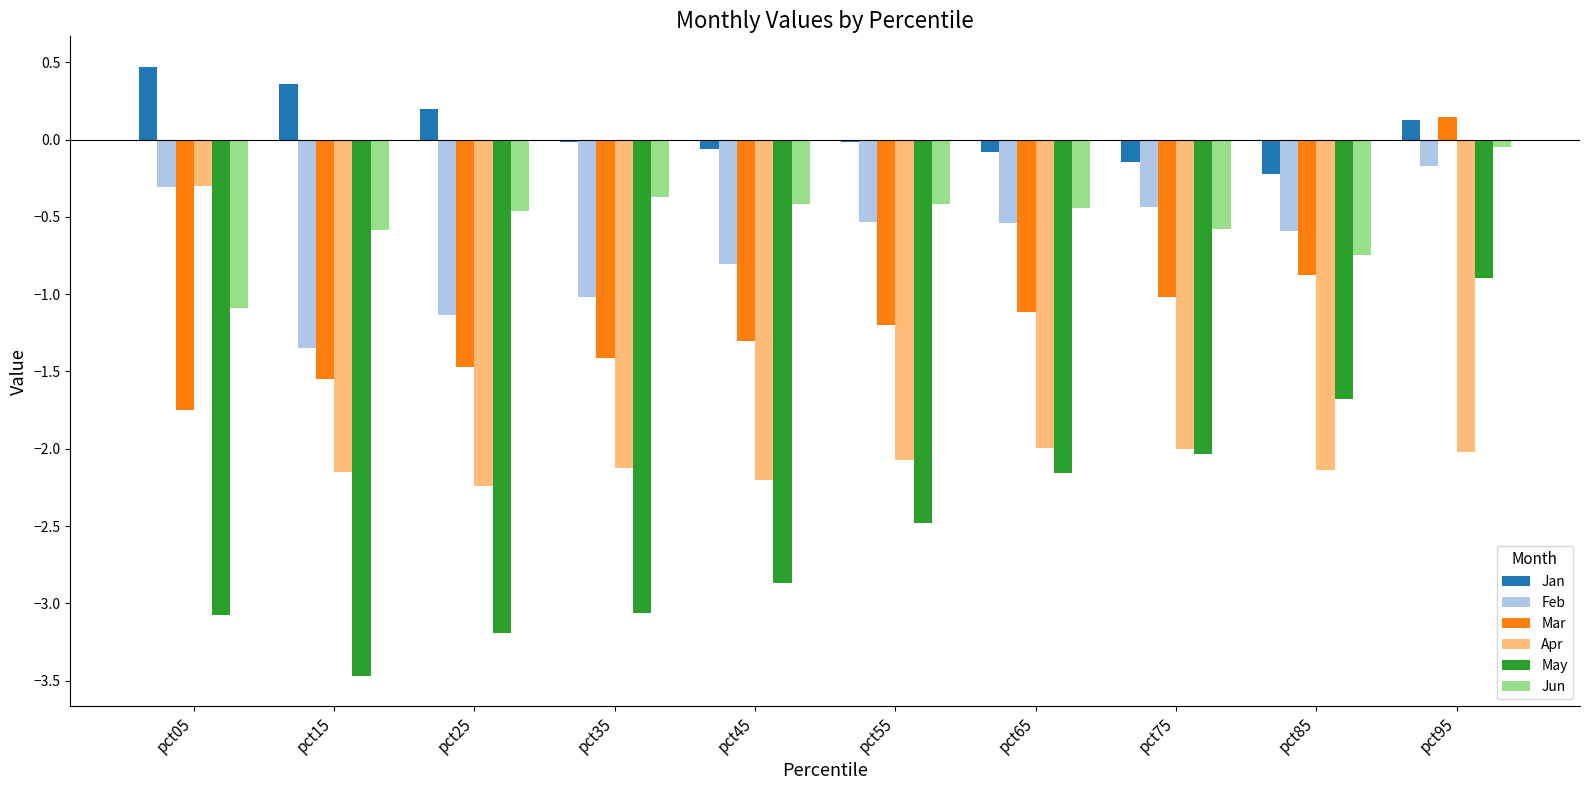

At which category is the sum across all series the highest?

pct95